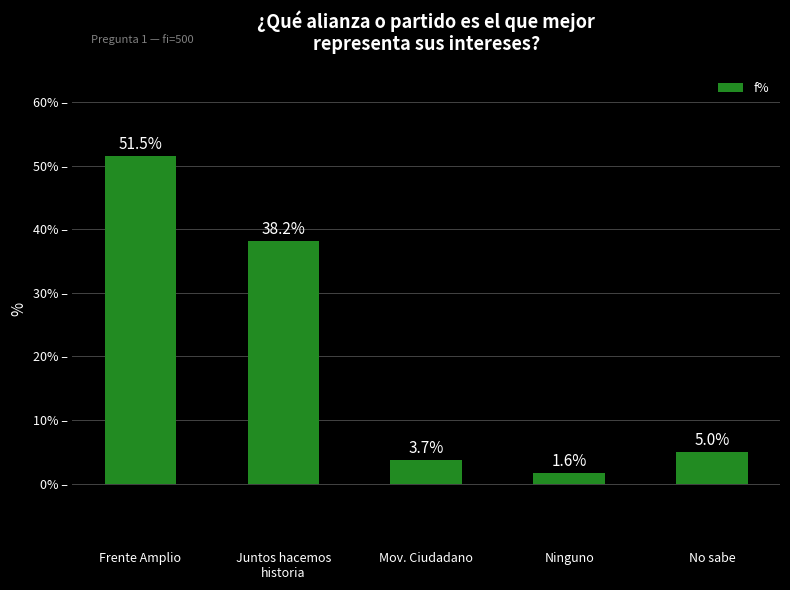

What is the change in value from Frente Amplio to Juntos hacemos
historia?

-13.3